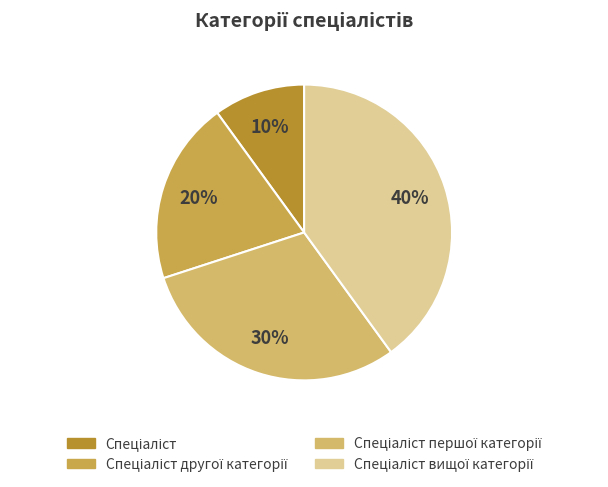

To the nearest percent, what is the difference between the largest and smallest slice percentages?

30%